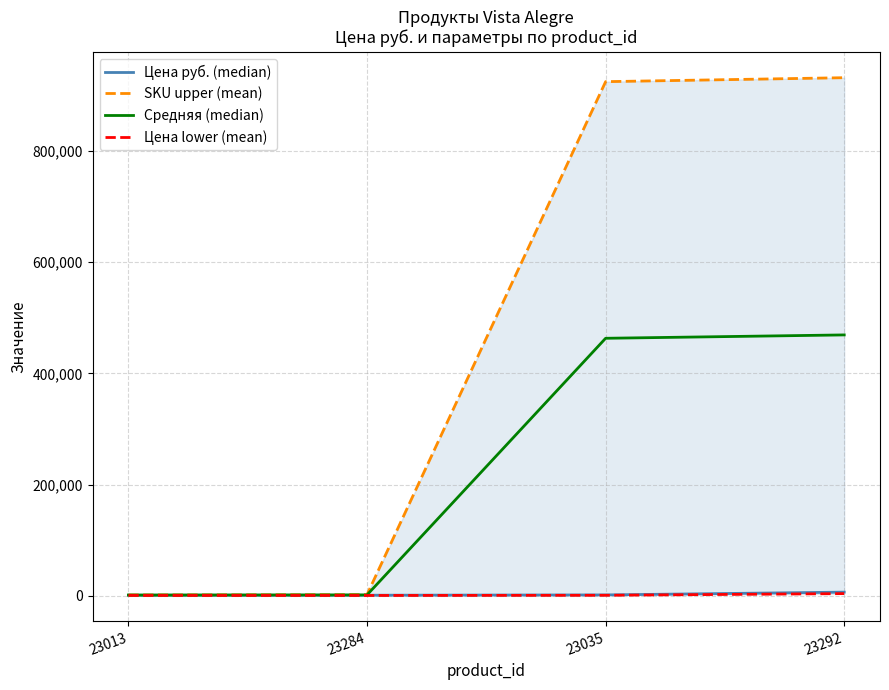

What is the sum of all Средняя (median) values?

935090.3